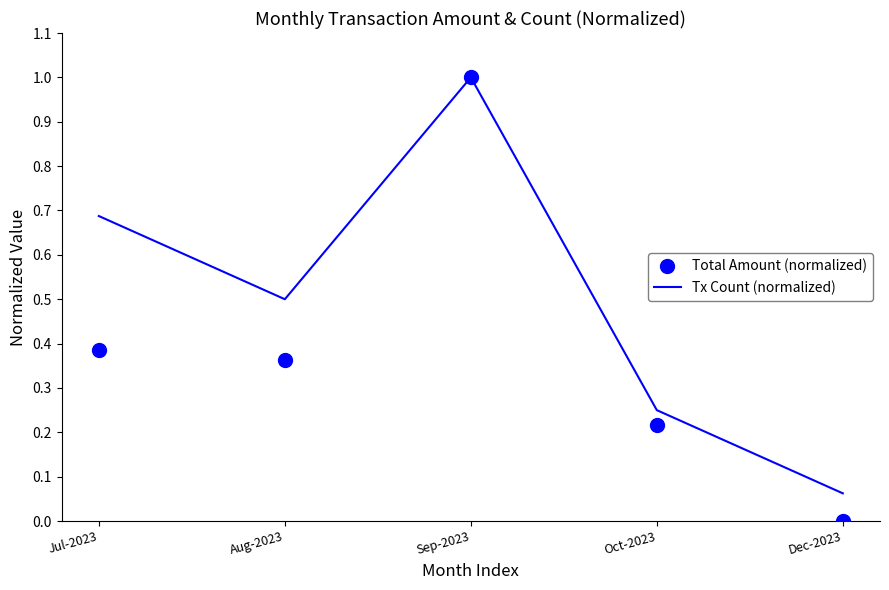

Is the value of Total Amount (normalized) at Jul-2023 greater than the value of Tx Count (normalized) at Jul-2023?

No